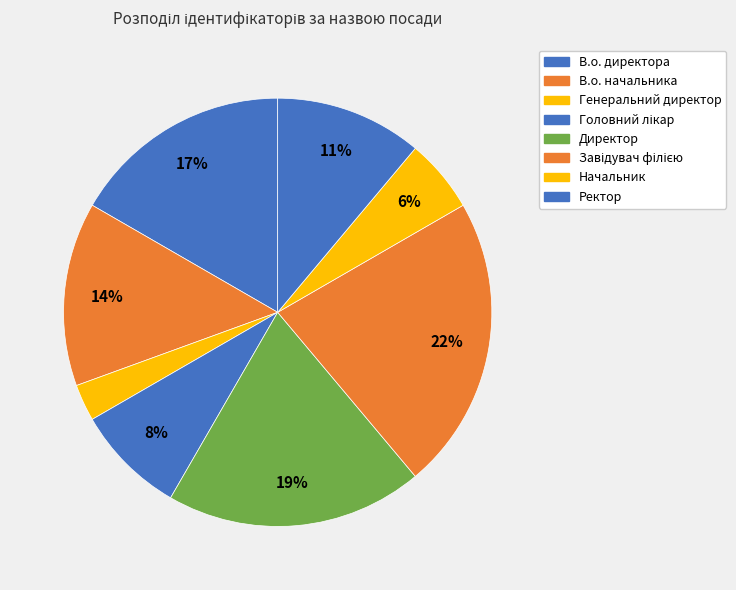

Does any single category account for the majority?

No